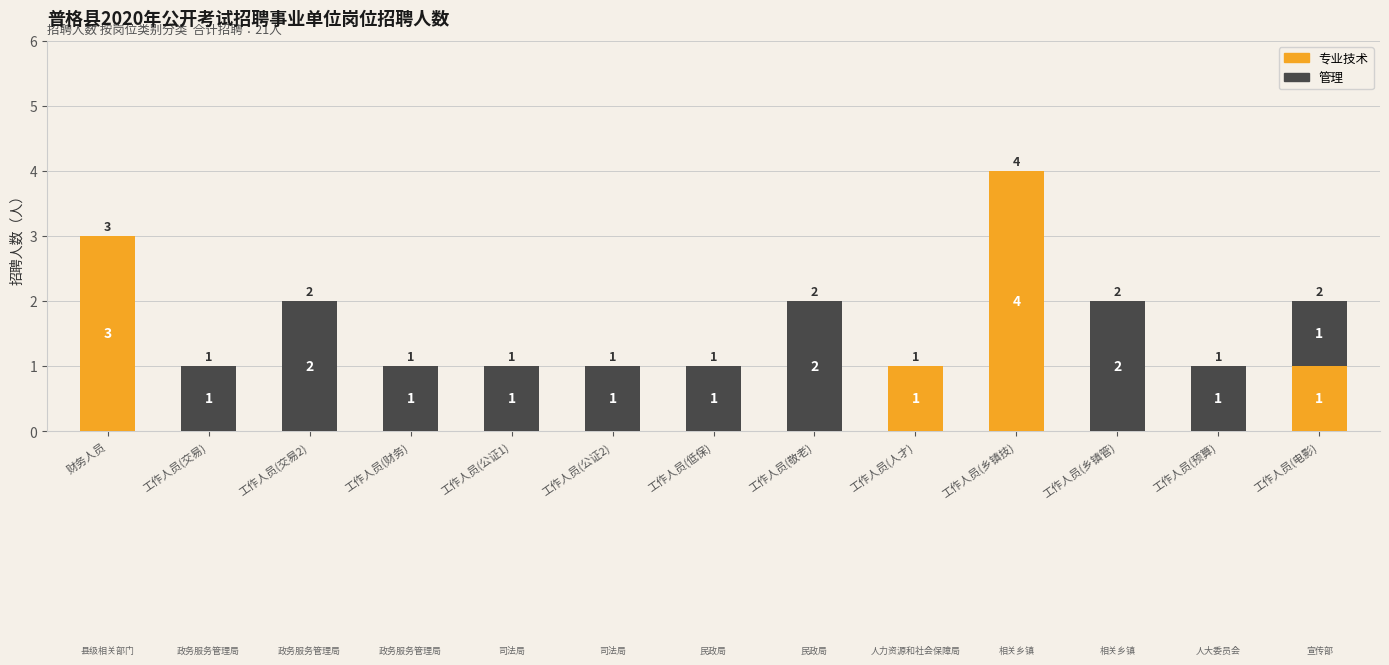

The 专业技术 series shows 3 at 财务人员. True or false?

True